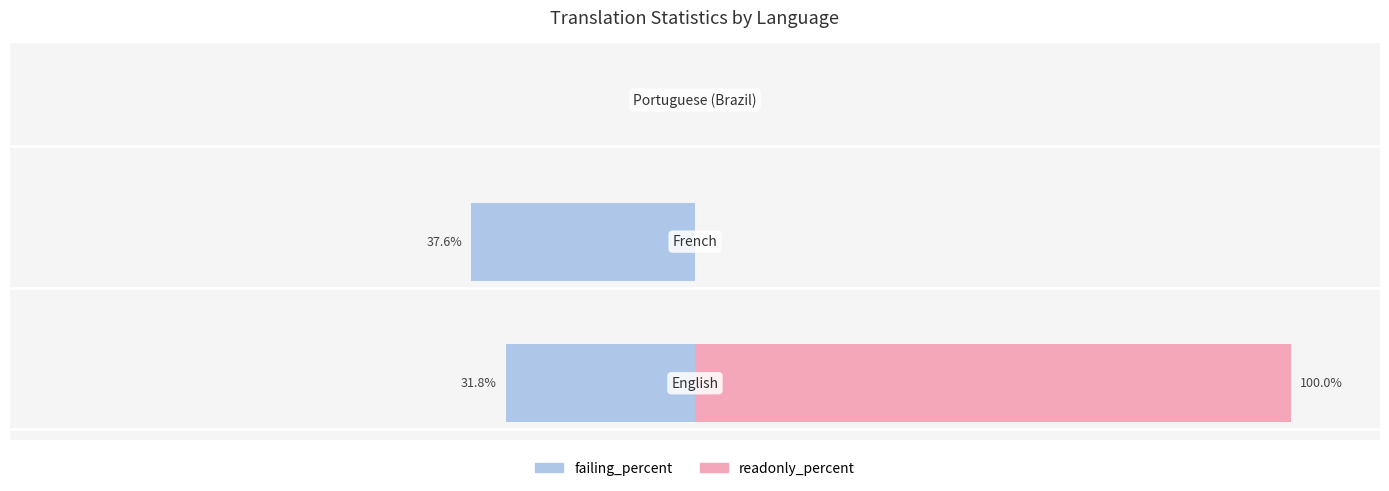

Is it true that failing_percent equals -16.8 at 1?

False